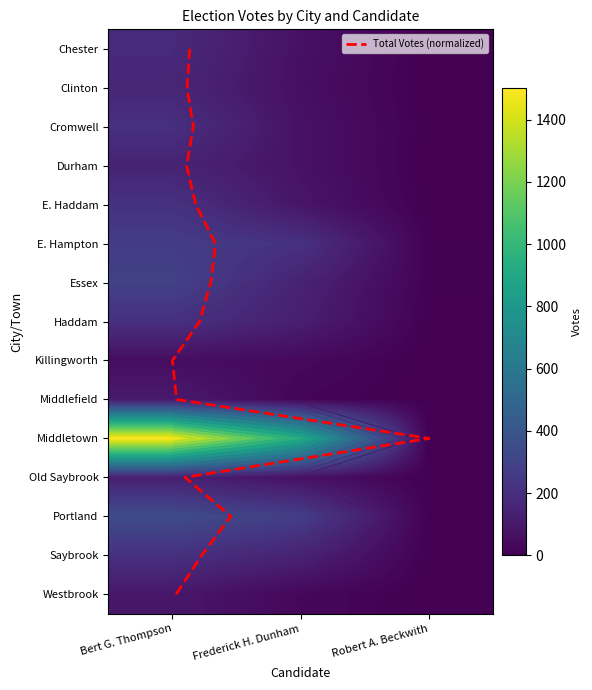

Reading left to right, what are all the values shown in this chart?

Chester: 179	67	1
Clinton: 161	60	1
Cromwell: 208	71	2
Durham: 146	72	0
E. Haddam: 215	87	1
E. Hampton: 266	213	6
Essex: 289	144	8
Haddam: 210	126	2
Killingworth: 53	35	0
Middlefield: 108	17	1
Middletown: 1502	942	5
Old Saybrook: 133	67	3
Portland: 346	274	5
Saybrook: 211	145	1
Westbrook: 93	28	1